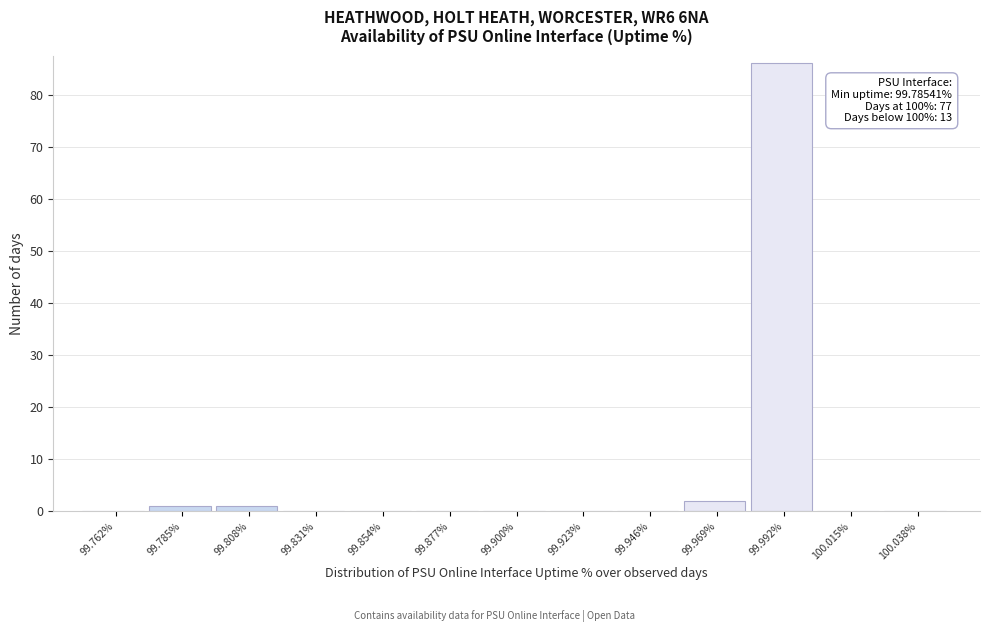

Which range on the x-axis has the tallest bar?

99.980 to 100.005